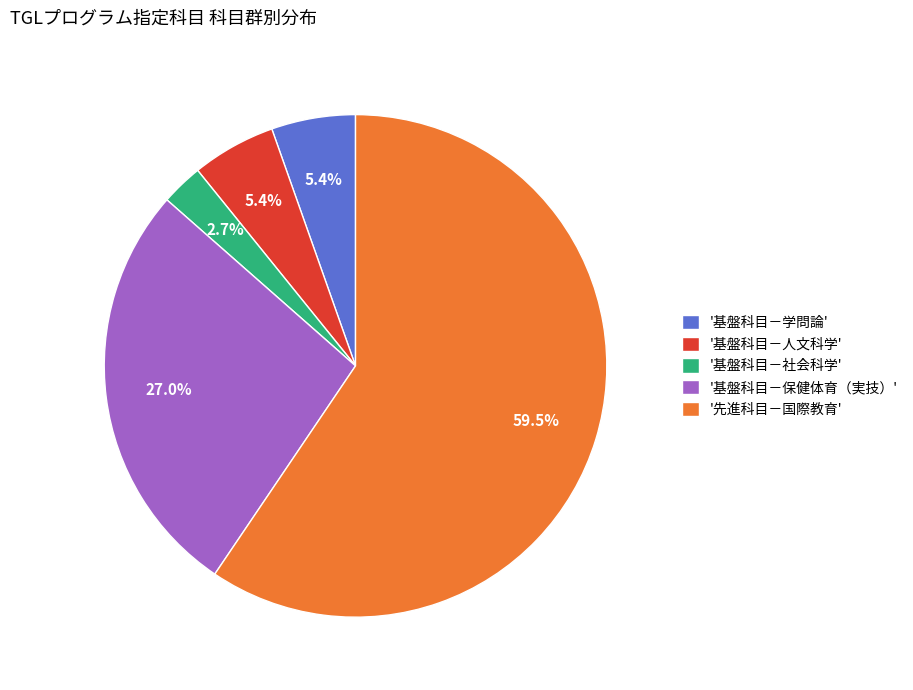

What portion of the pie excludes '基盤科目－保健体育（実技）'?

73.0%